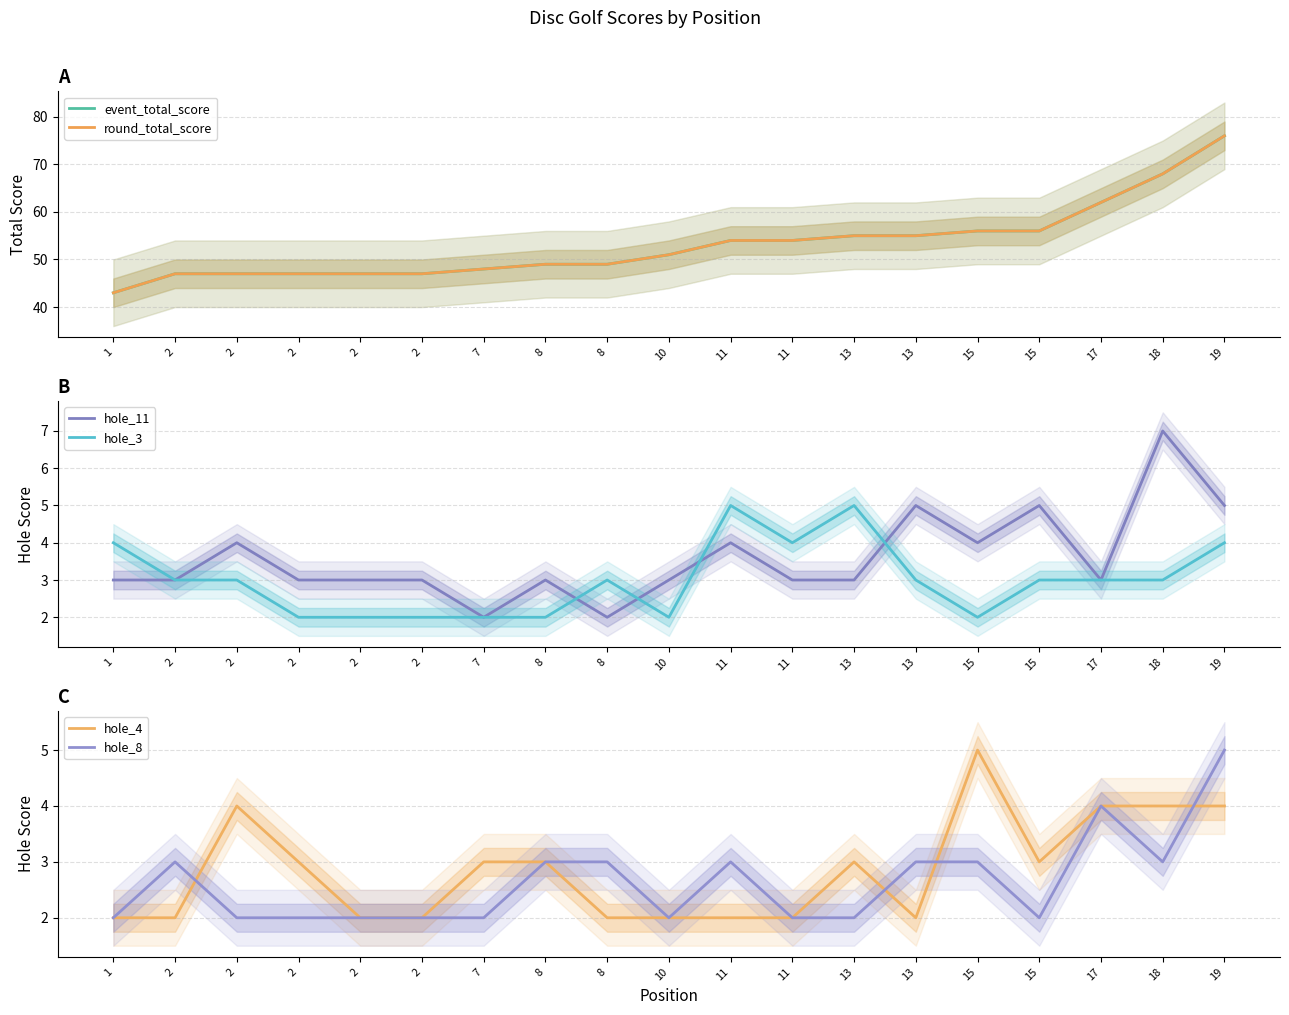

Where is the first local maximum for hole_11?

2